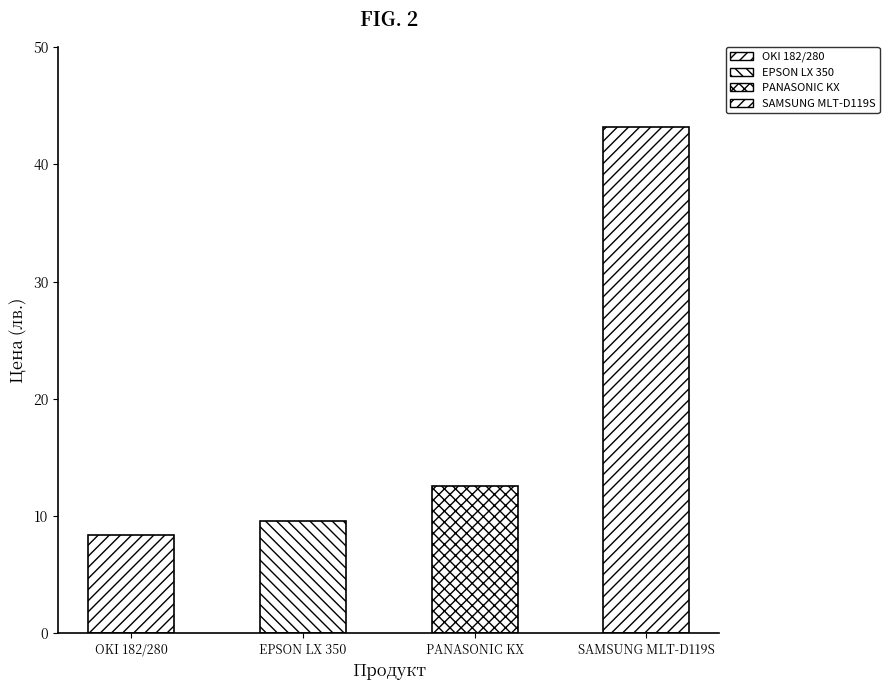

What is the approximate value at PANASONIC KX?

12.6